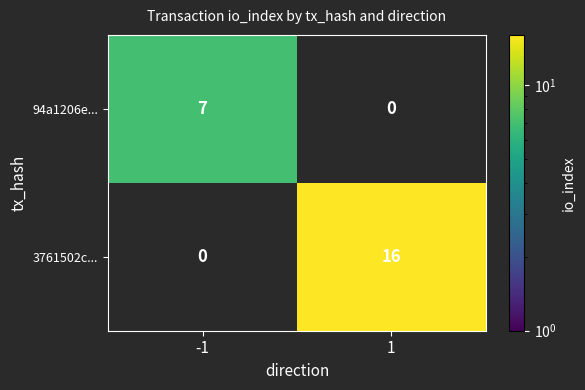

How many series are shown in this chart?

2